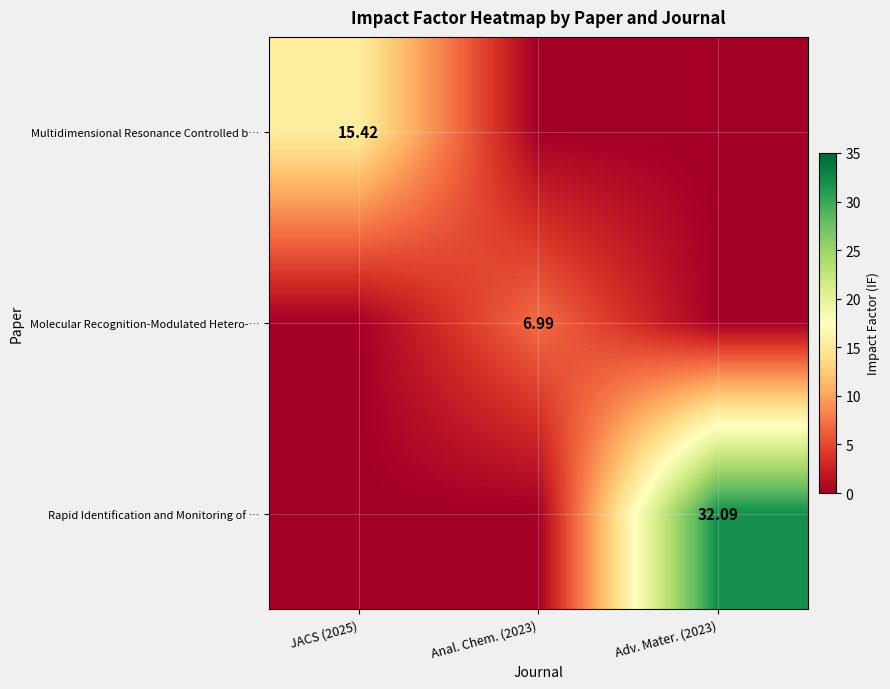

At which category is the sum across all series the highest?

Adv. Mater. (2023)